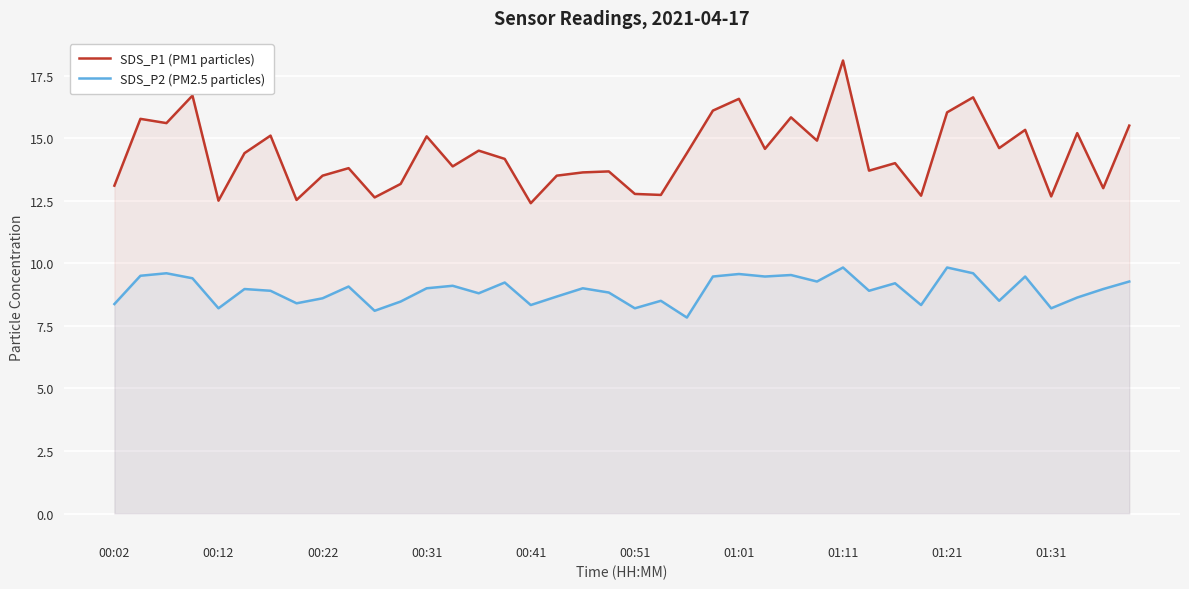

What is the approximate value of SDS_P1 (PM1 particles) at 29?

13.7